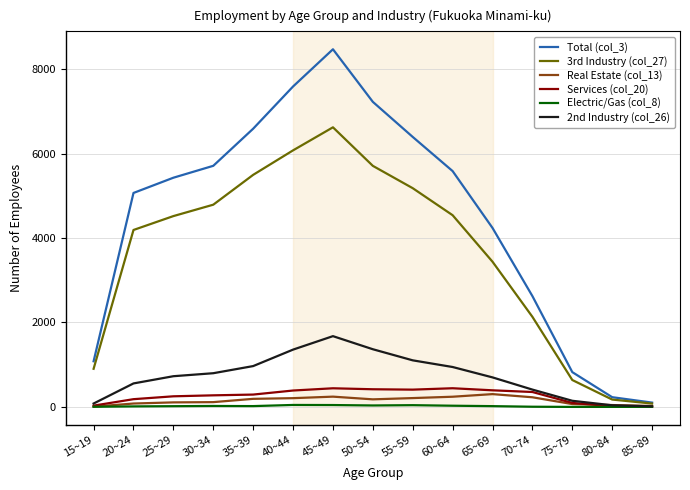

Is the value of 3rd Industry (col_27) at 75~79 greater than the value of Electric/Gas (col_8) at 70~74?

Yes